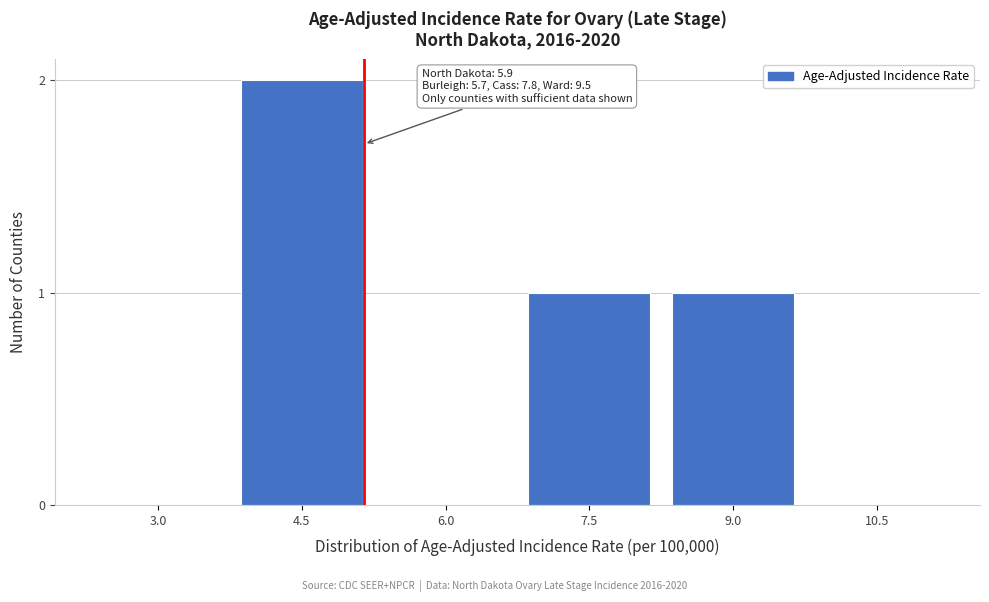

Reading left to right, list all the values displayed in this chart.

3.0=0	4.5=2	6.0=0	7.5=1	9.0=1	10.5=0